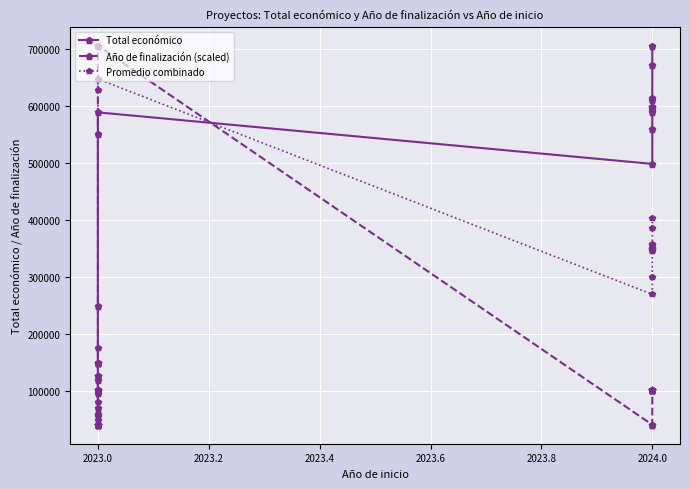

True or false: Total económico and Año de finalización (scaled) intersect in this chart.

True